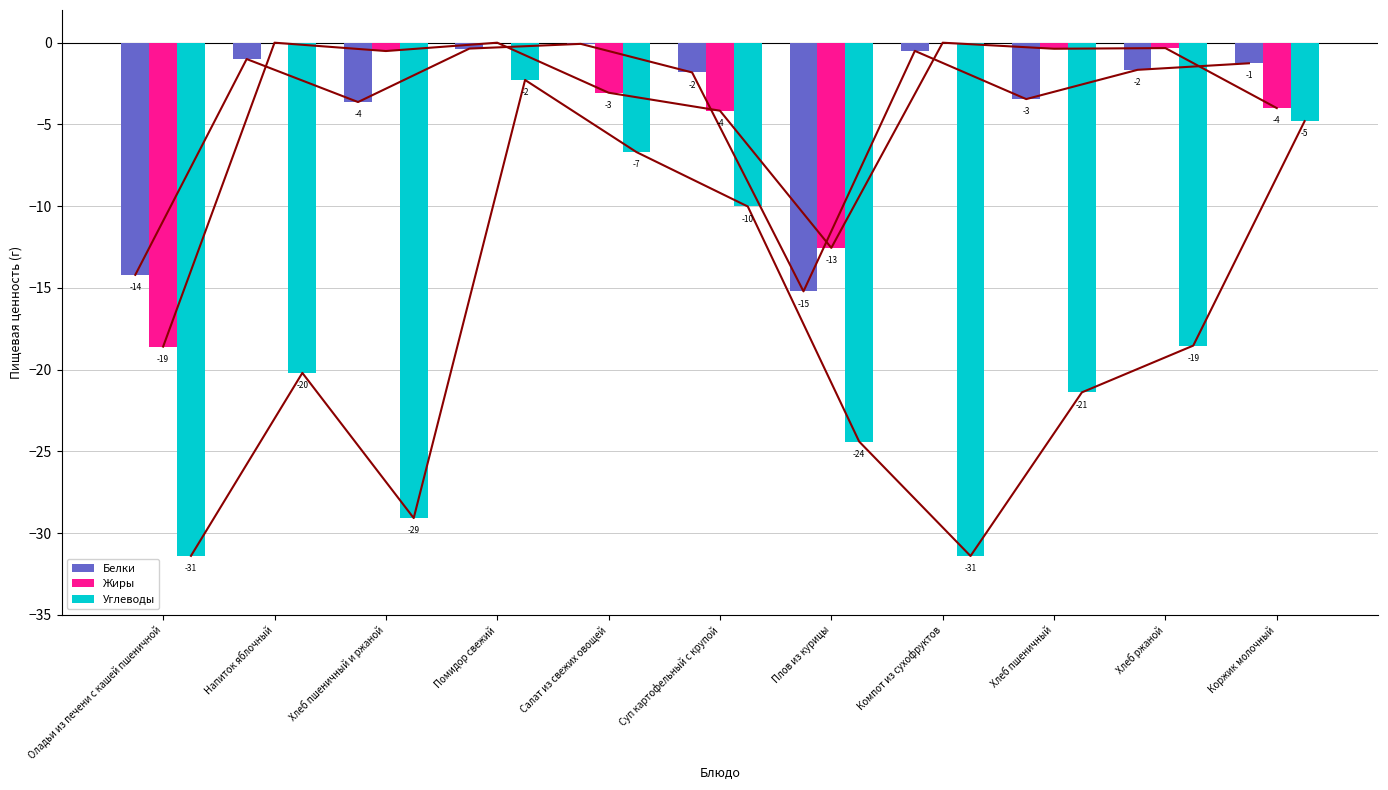

How many bars are there in total?

33